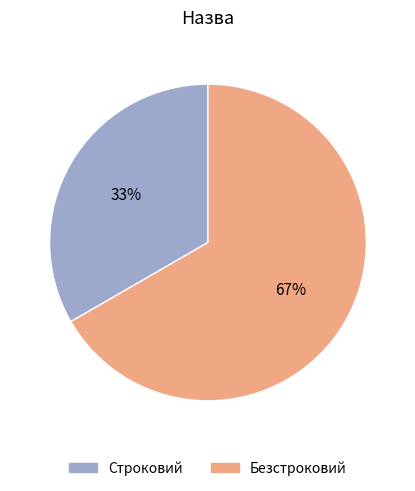

Rank the categories by value from highest to lowest.

Безстроковий, Строковий